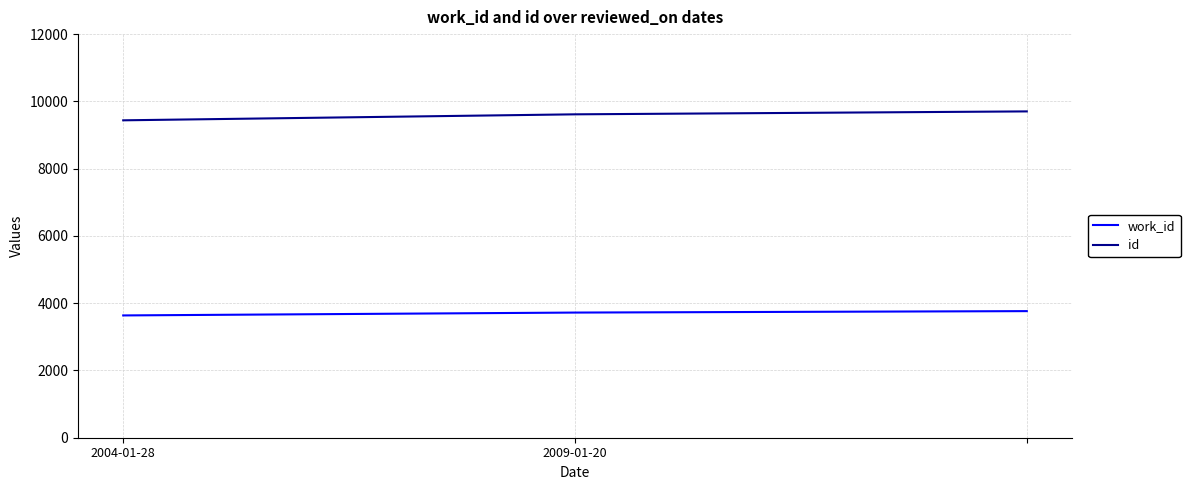

What is the average value of the id series?

9585